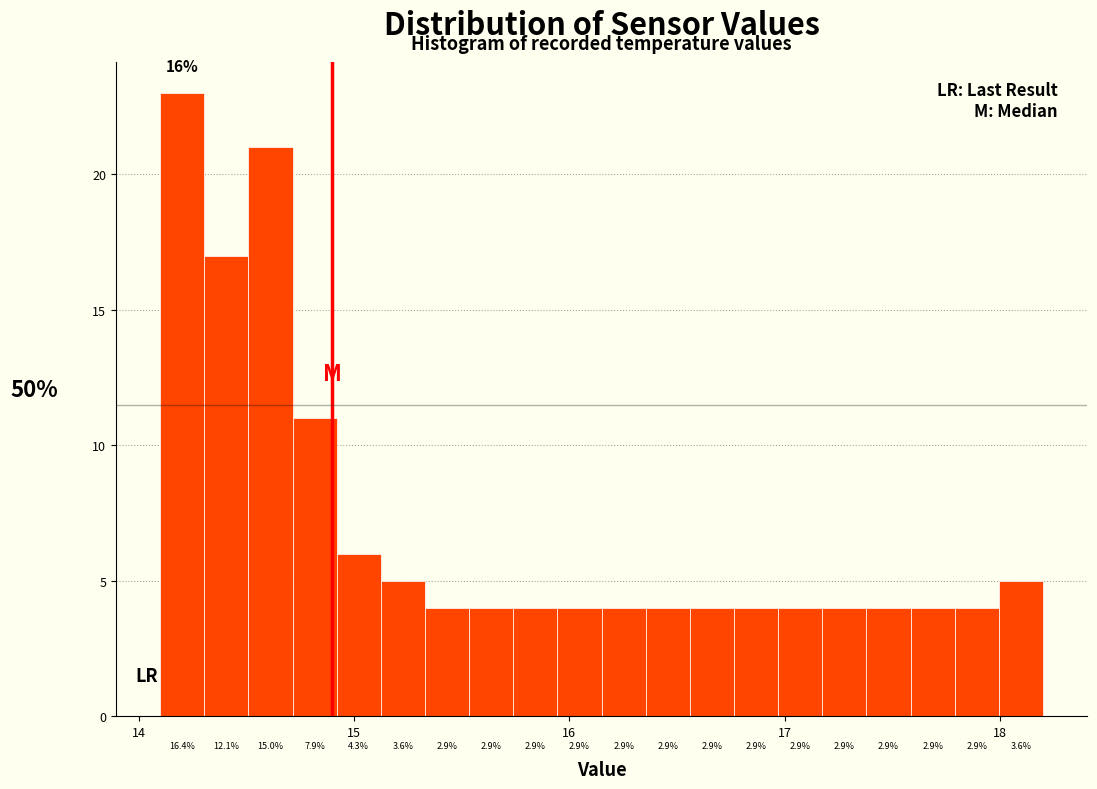

Around what value on the x-axis is the tallest bar? Give the approximate position of its centre, as read against the axis.

14.2